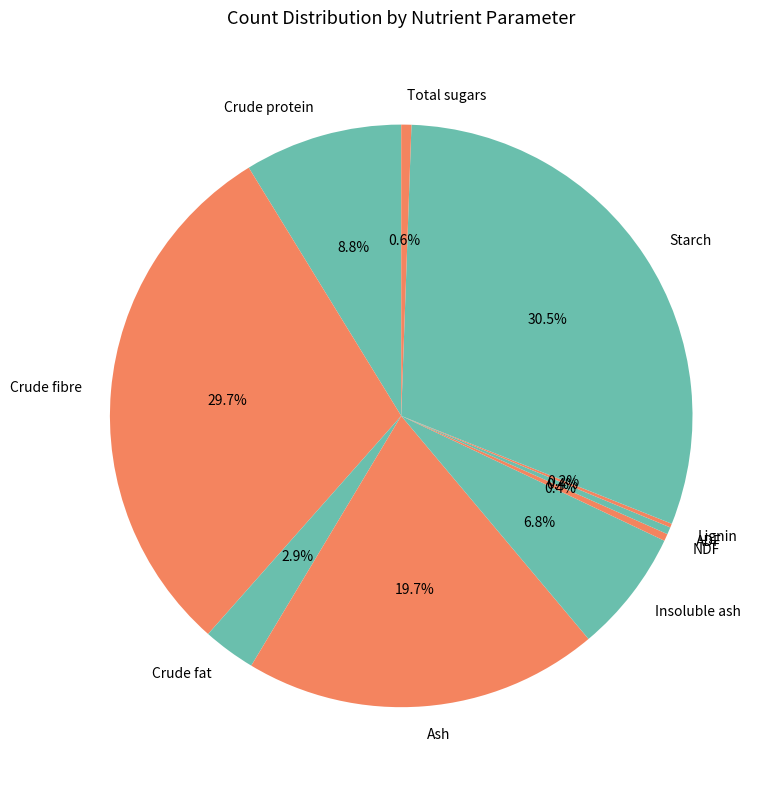

To the nearest percent, what is the difference between the largest and smallest slice percentages?

30%